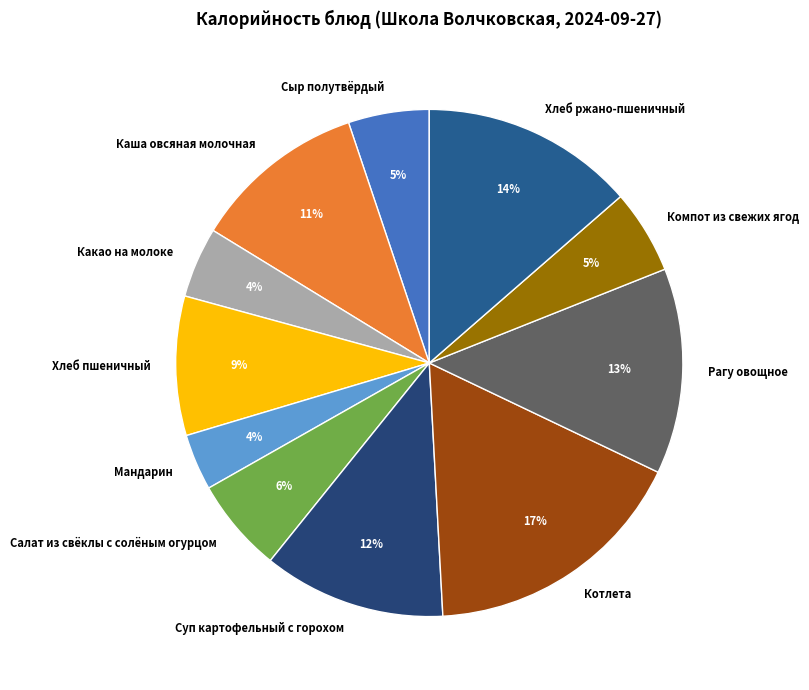

What is the largest slice in the pie chart?

Котлета